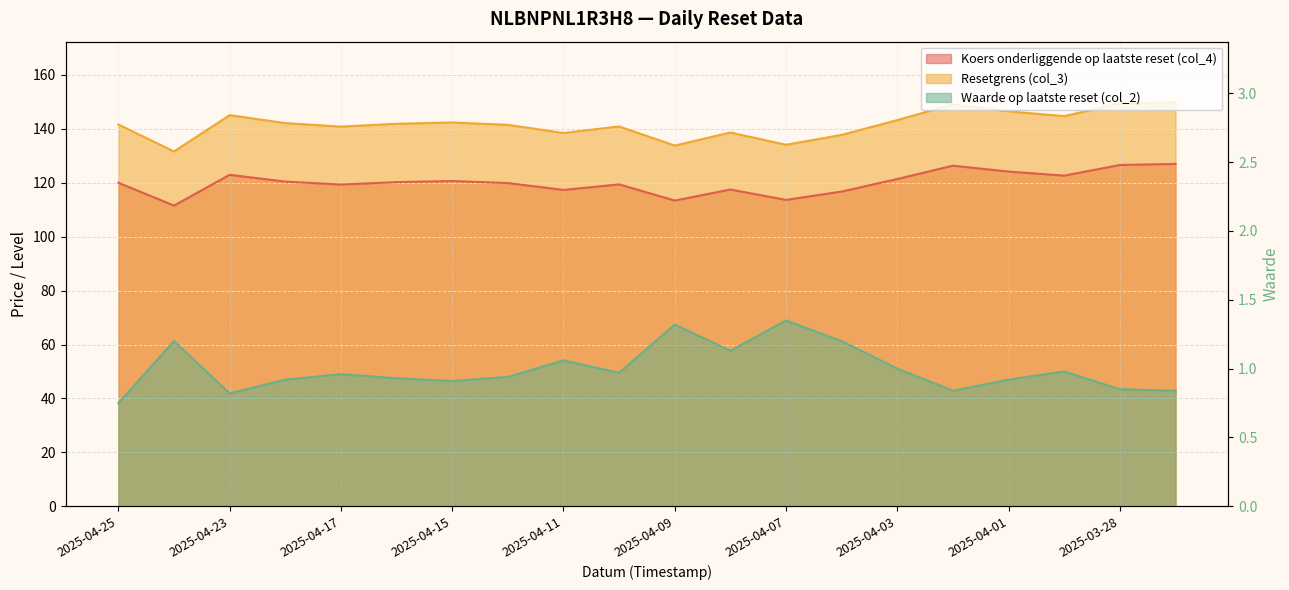

What is the difference between the second highest and second lowest values in the Koers onderliggende op laatste reset (col_4) series?

13.2